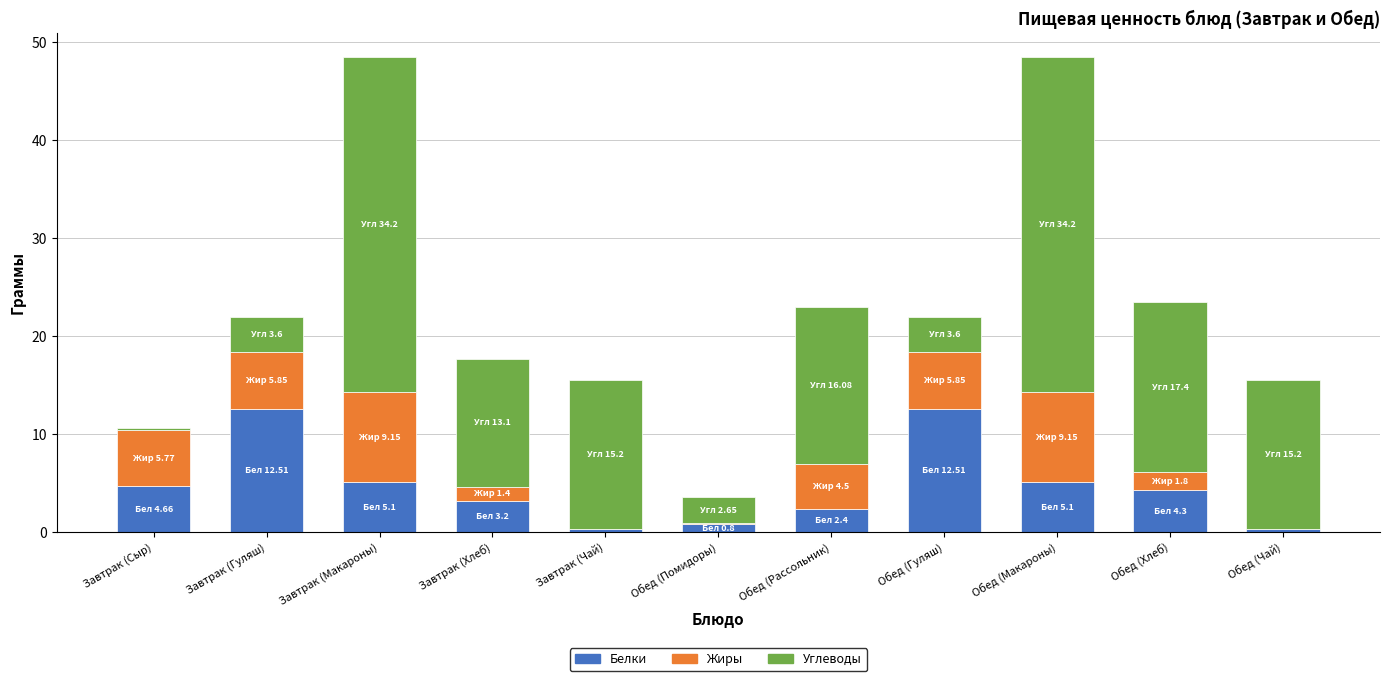

What is the total value across all series at Обед (Макароны)?

48.5